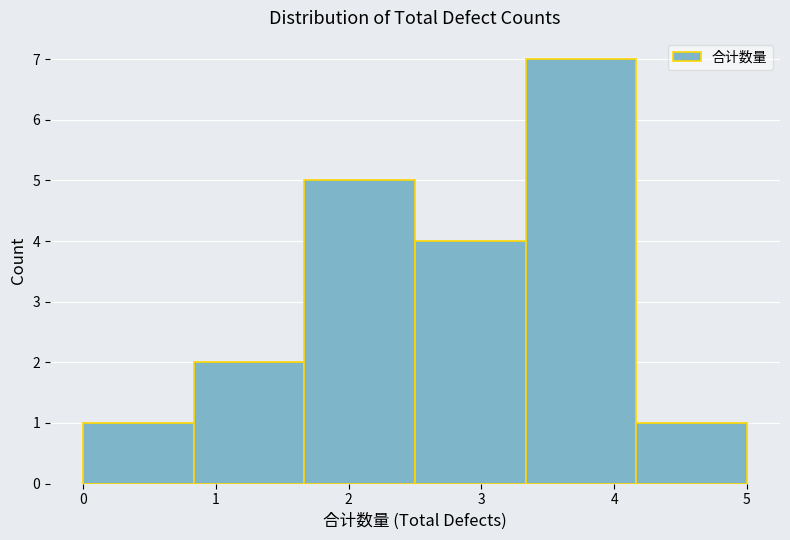

Reading left to right, transcribe this chart: for each bar, give the range it covers on the x-axis and its height. Neither the bar edges nor the heights are printed on the chart, so give them approximately, as read against the axes.

0.0 to 0.8: 1
0.8 to 1.7: 2
1.7 to 2.5: 5
2.5 to 3.3: 4
3.3 to 4.2: 7
4.2 to 5.0: 1